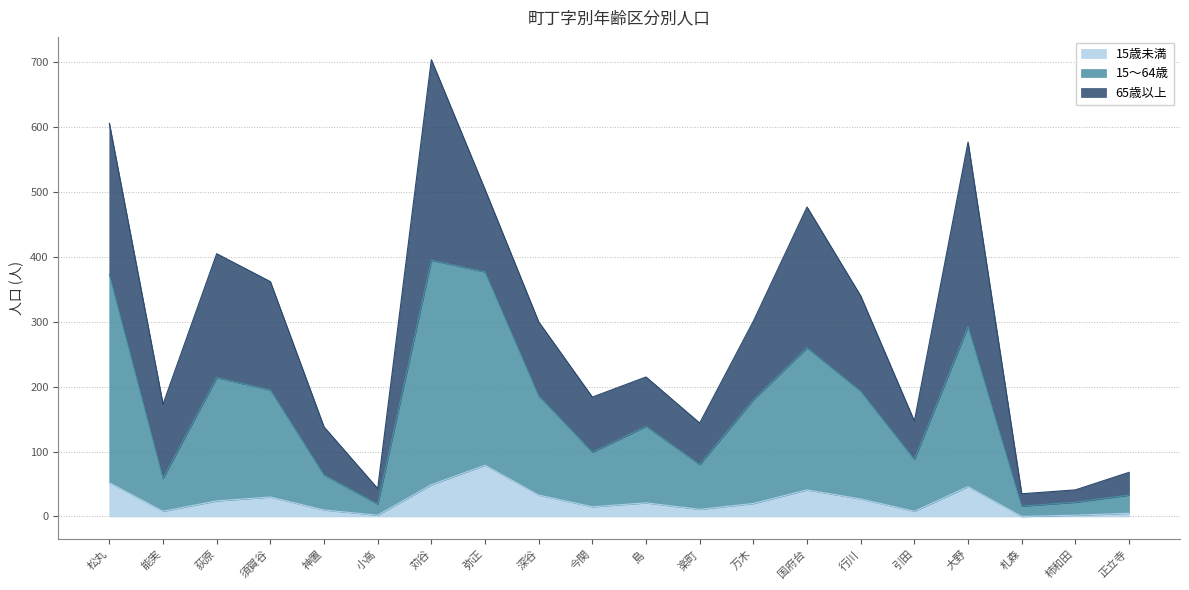

Is it true that 15～64歳 equals 22 at 柿和田?

True